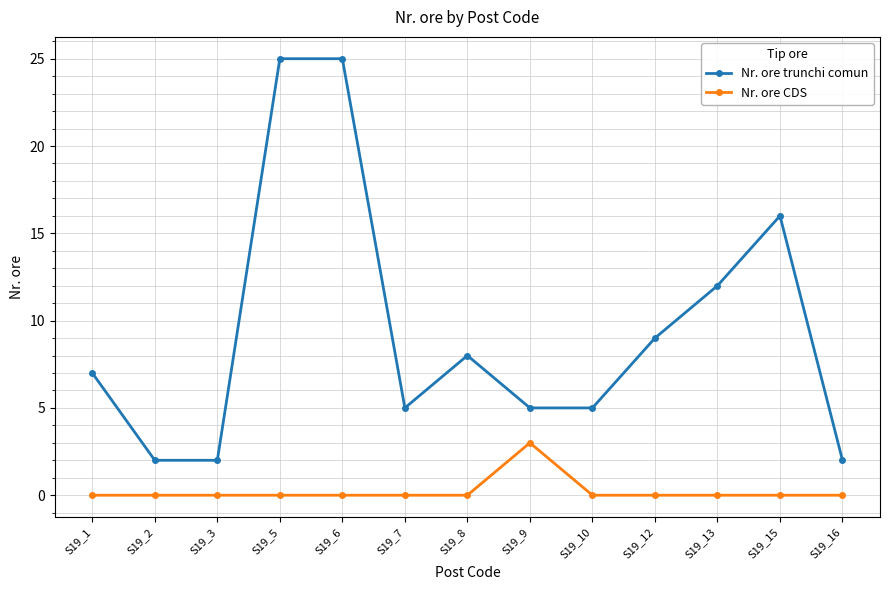

True or false: Nr. ore trunchi comun and Nr. ore CDS intersect in this chart.

False